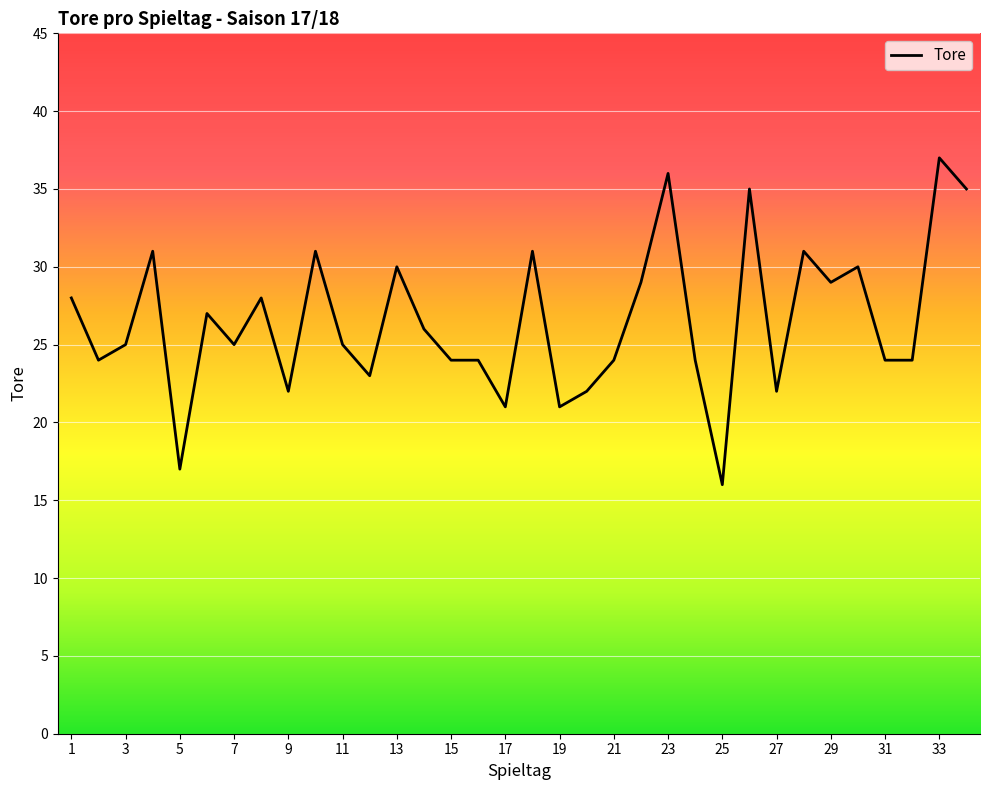

What is the smallest value displayed?

16